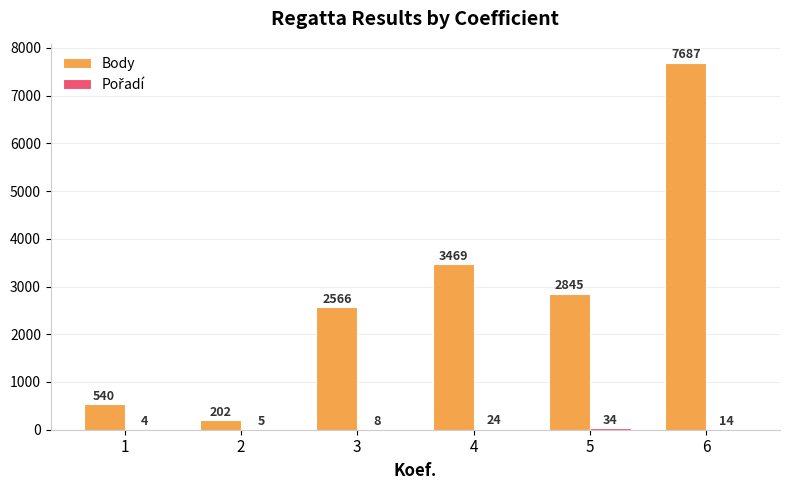

At which label is Body closest to 3944?

4